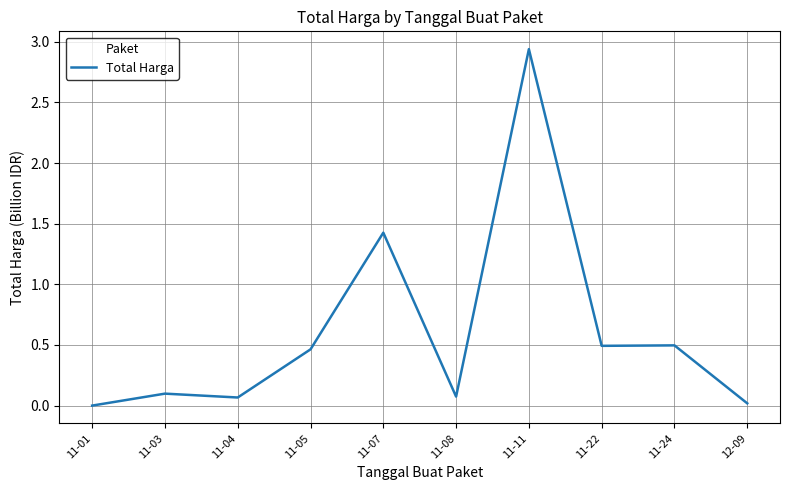

How many lines are shown in the chart?

1